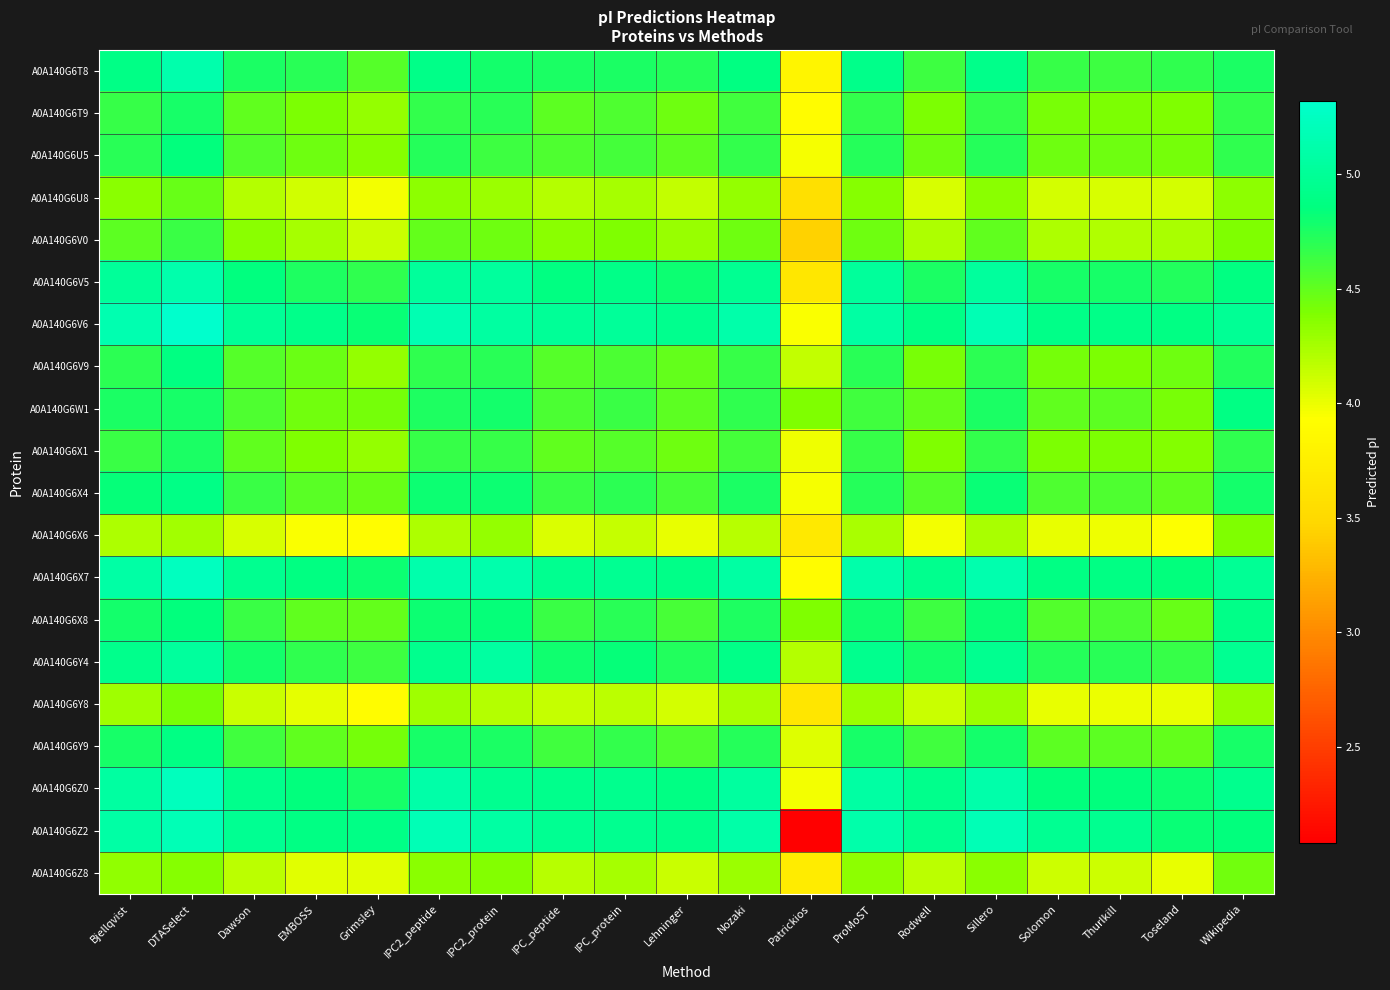

Which series has the largest range (max minus min)?

A0A140G6Z2